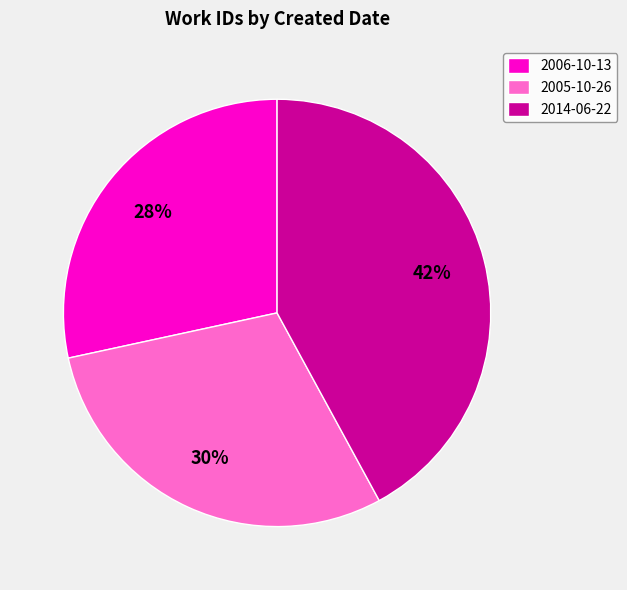

Is it true that 2006-10-13 is 28% of the pie?

True